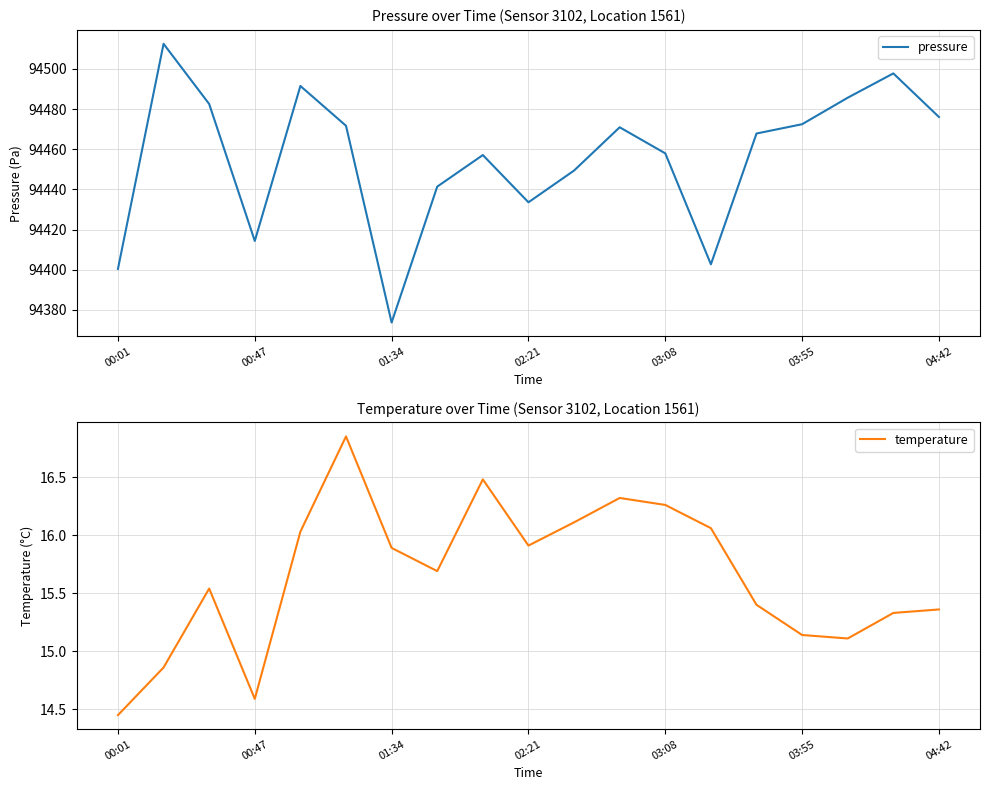

Where is the first local minimum for temperature?

00:47